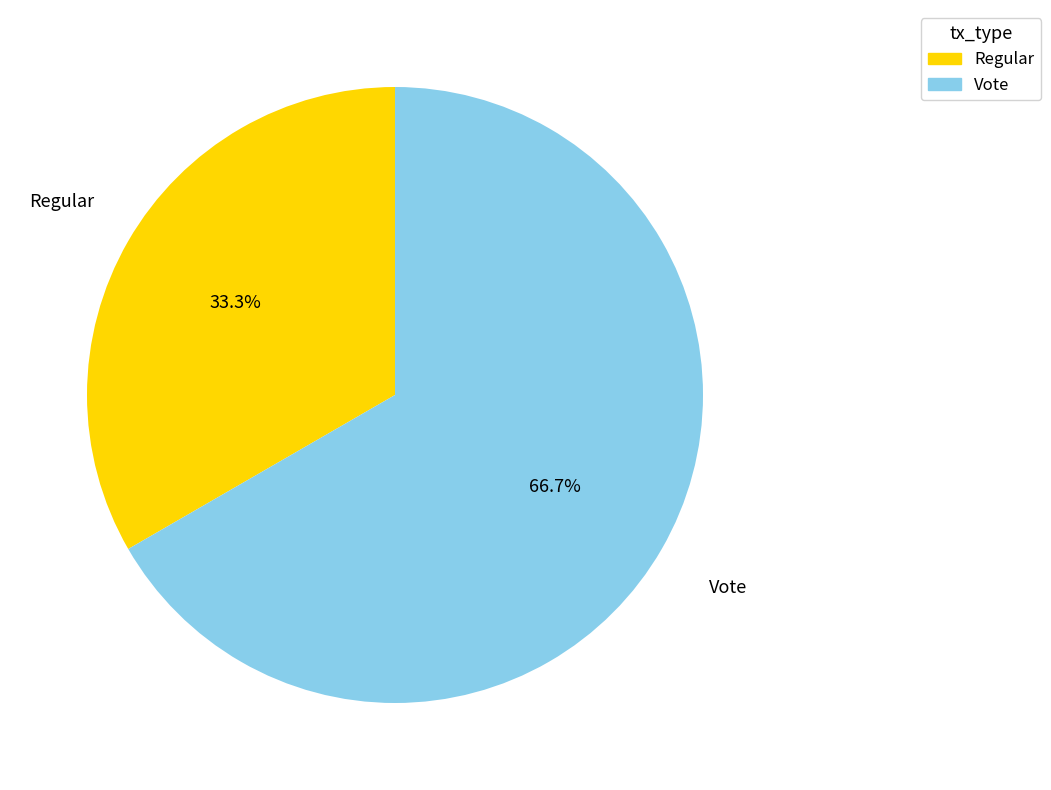

Does Vote account for over 50% of the chart?

Yes